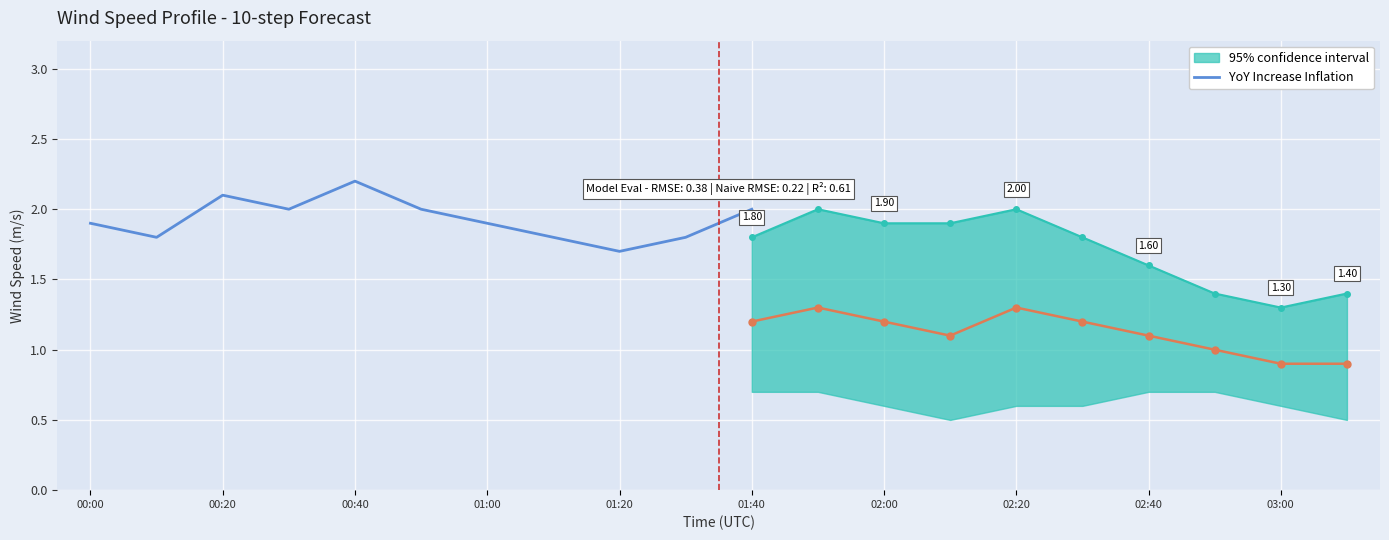

The value at 00:20 is 2.9. True or false?

False